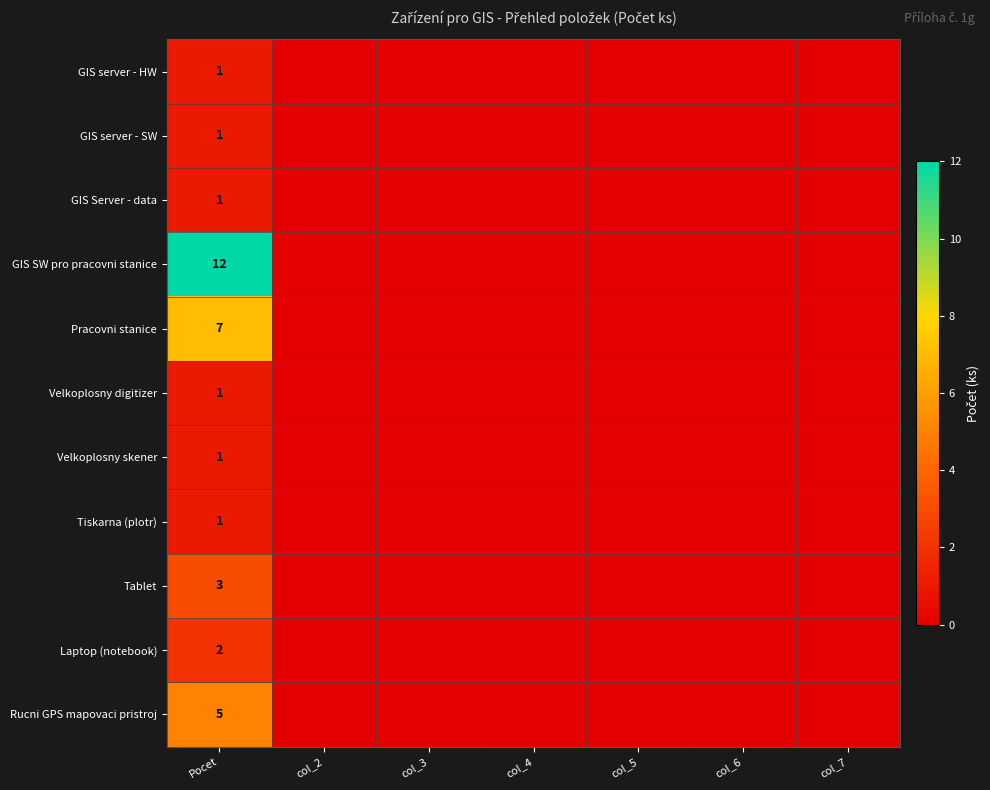

What is the highest value of the Tiskarna (plotr) series?

1